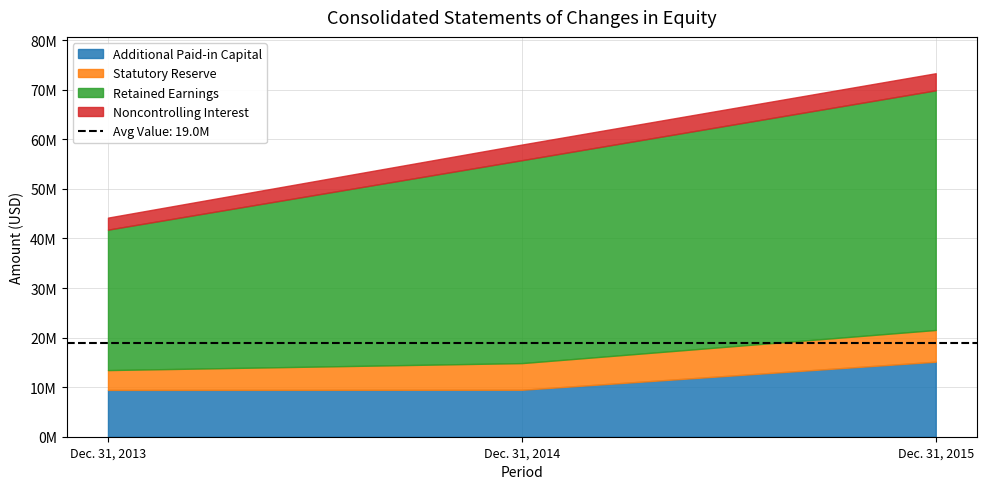

What is the spread (max minus min) of values at Dec. 31, 2014?

37779956